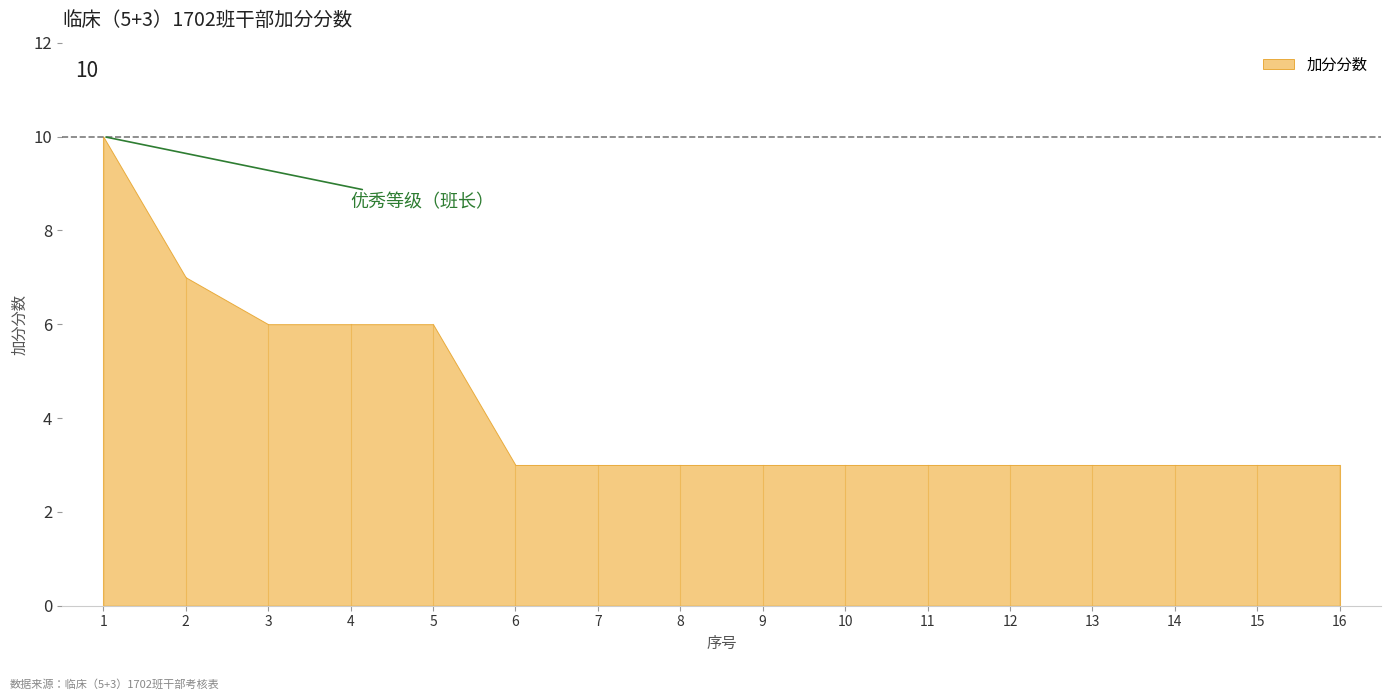

The chart shows a value of 2 at 16. True or false?

False